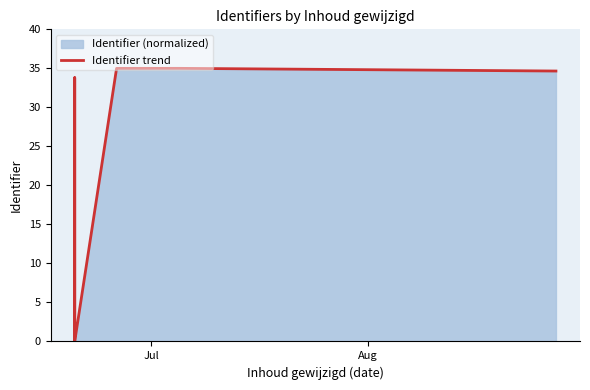

Does the chart have visible grid lines?

No